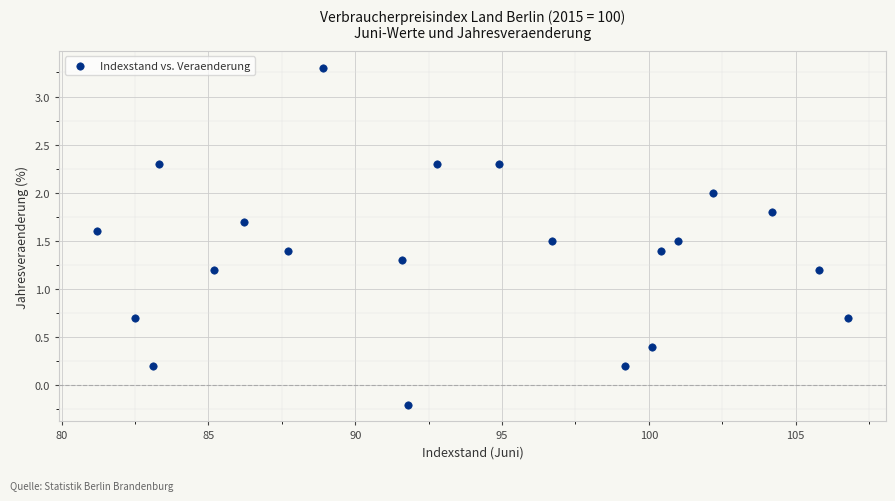

What is the range of X values (max minus min)?

25.6